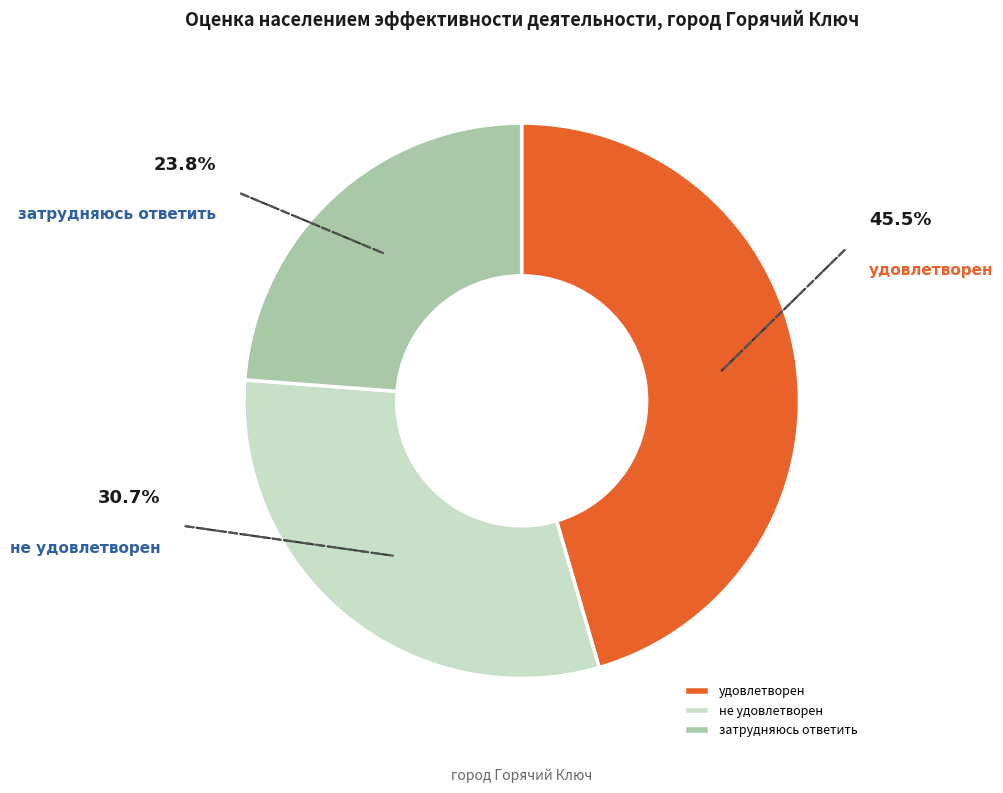

Is затрудняюсь ответить the majority of the pie?

No